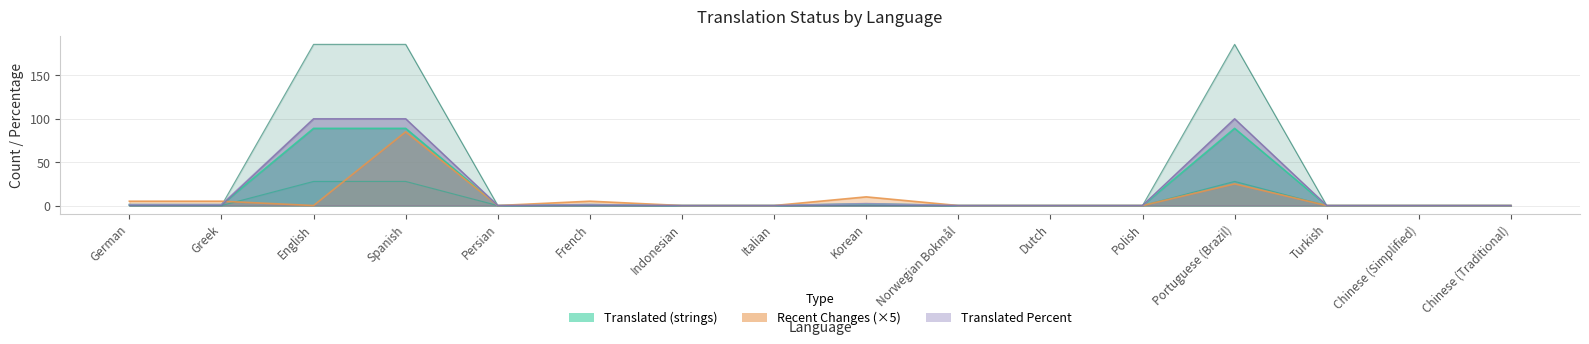

The translated_words series shows 27.8 at Portuguese (Brazil). True or false?

True